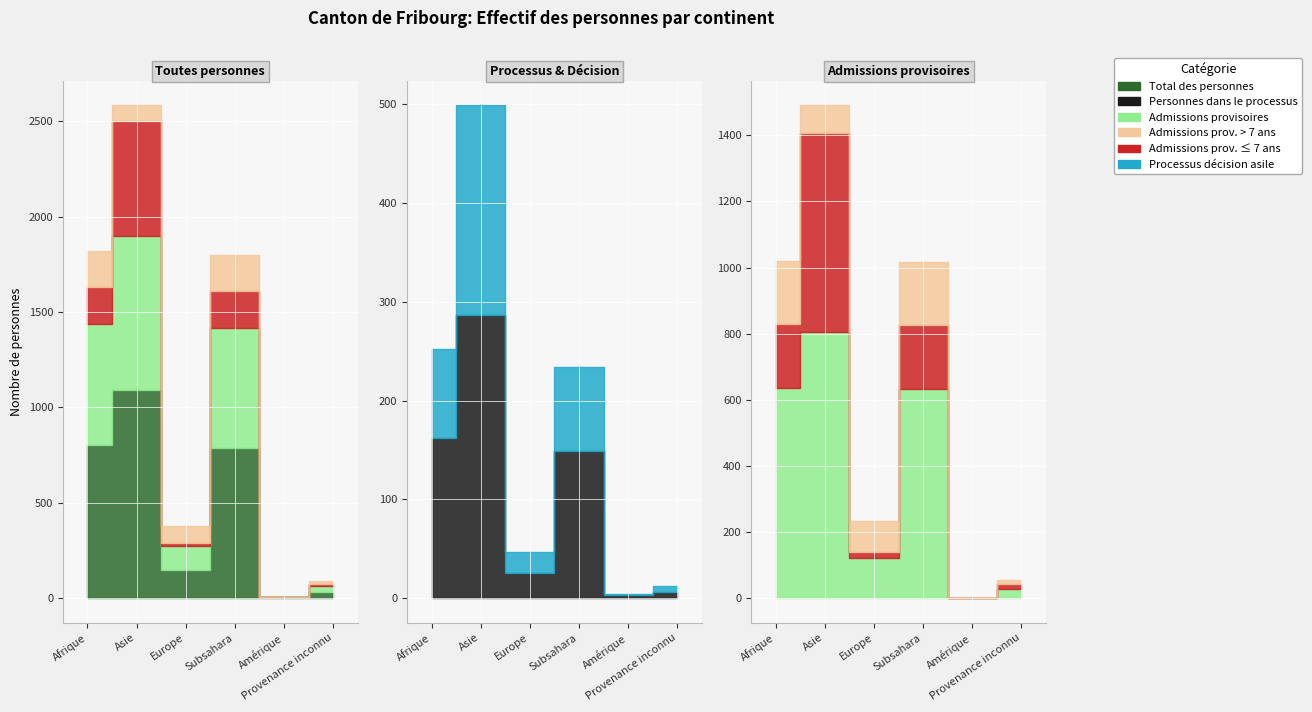

At how many categories does at least one series exceed 129?

4